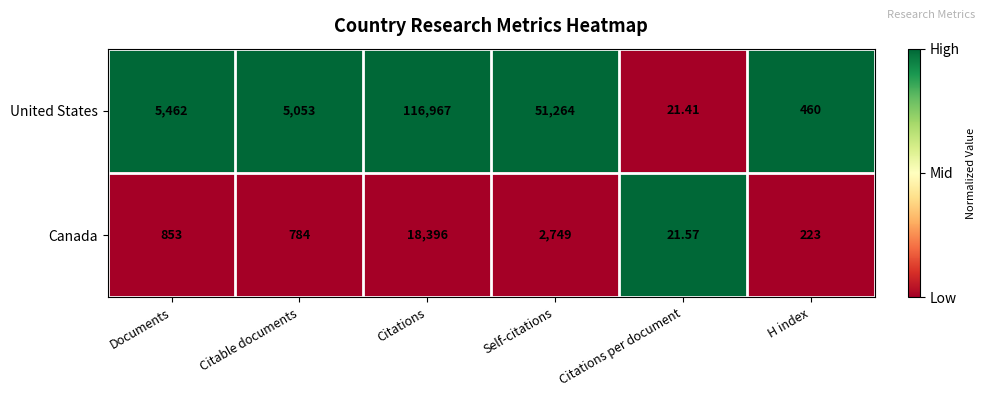

What is the difference between the highest and lowest values at Self-citations?

48515.0